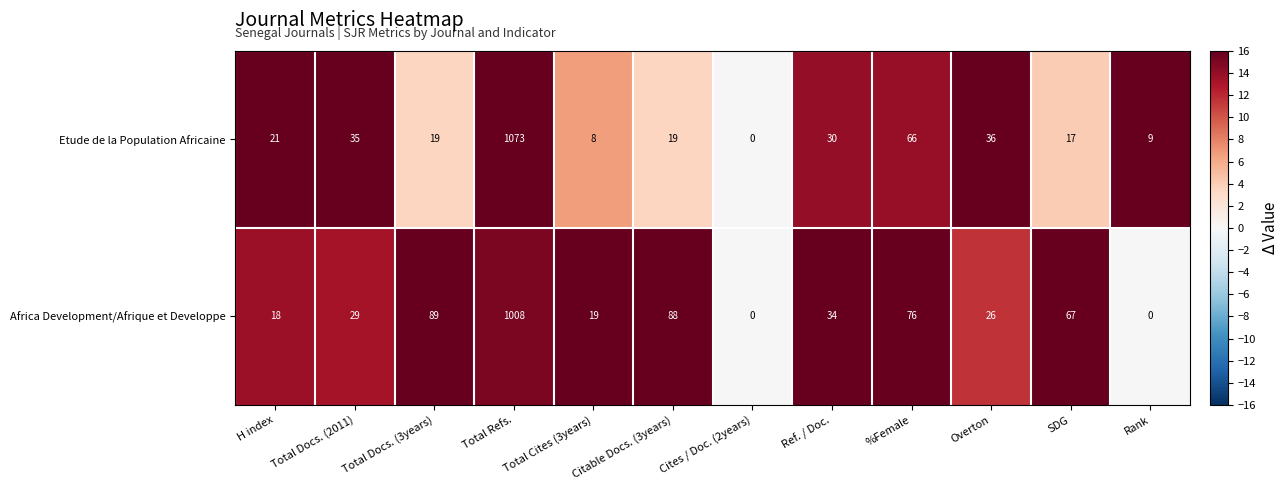

What is the difference between the maximum and minimum values in the Etude de la Population Africaine series?

1073